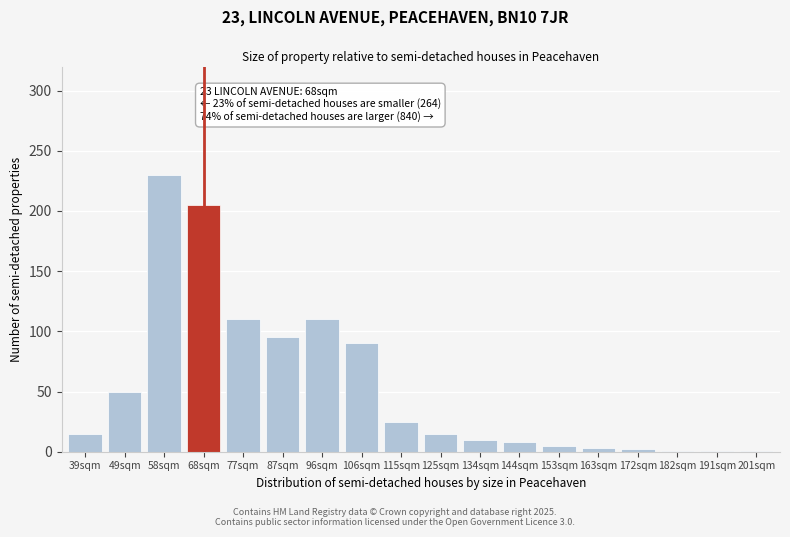

The value at 87sqm is 95. True or false?

True